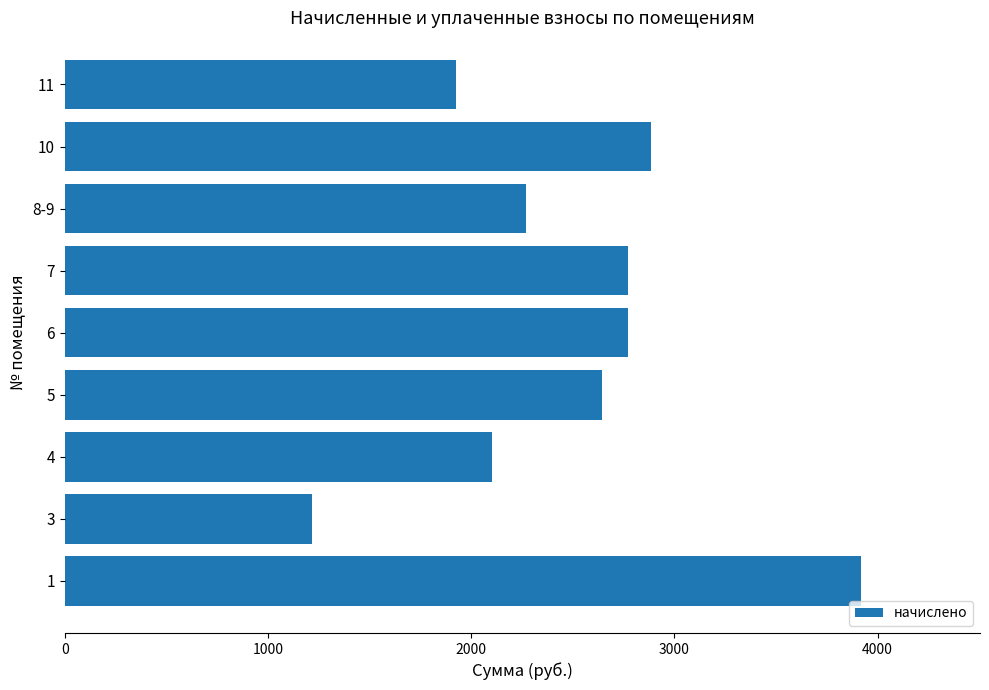

What is the greatest value displayed?

3916.1